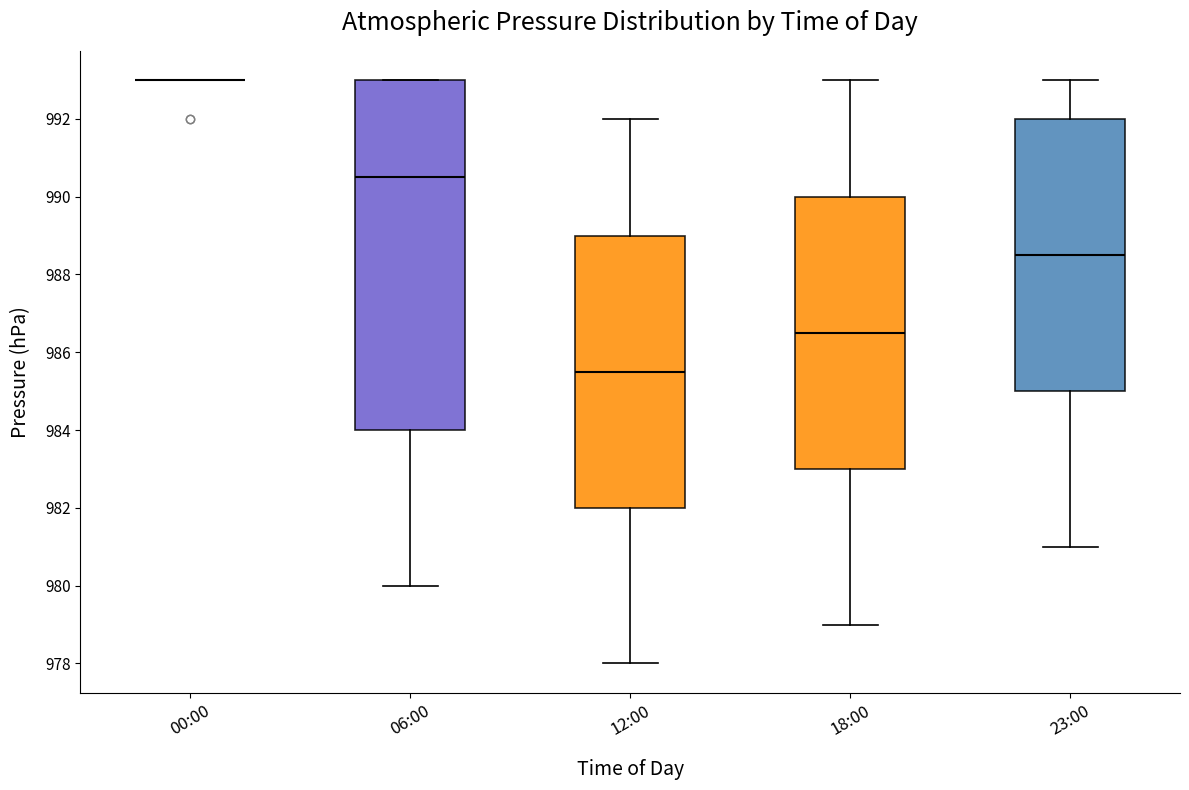

Where does the median line of the box for 12:00 sit on the y-axis? The values are not printed on the chart, so give them approximately, as read against the axis.

985.6